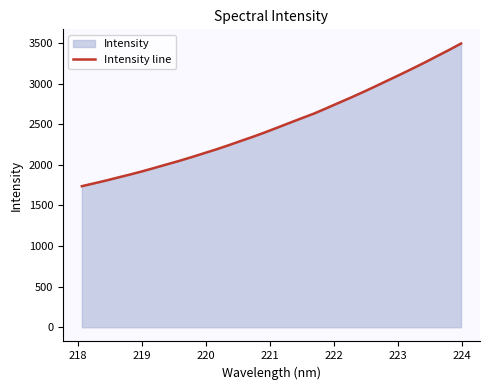

What is the average value?

2495.5